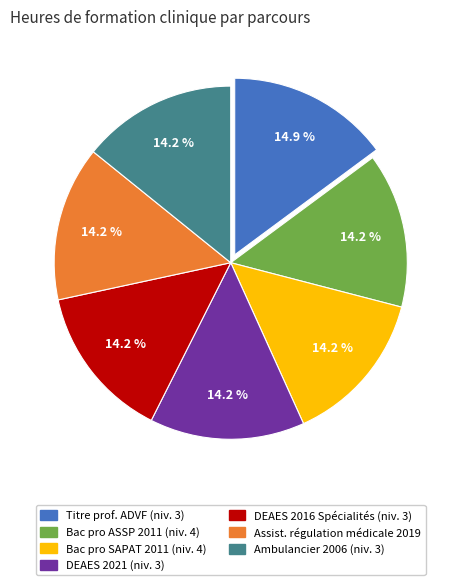

Is there any slice that represents more than half of the pie?

No